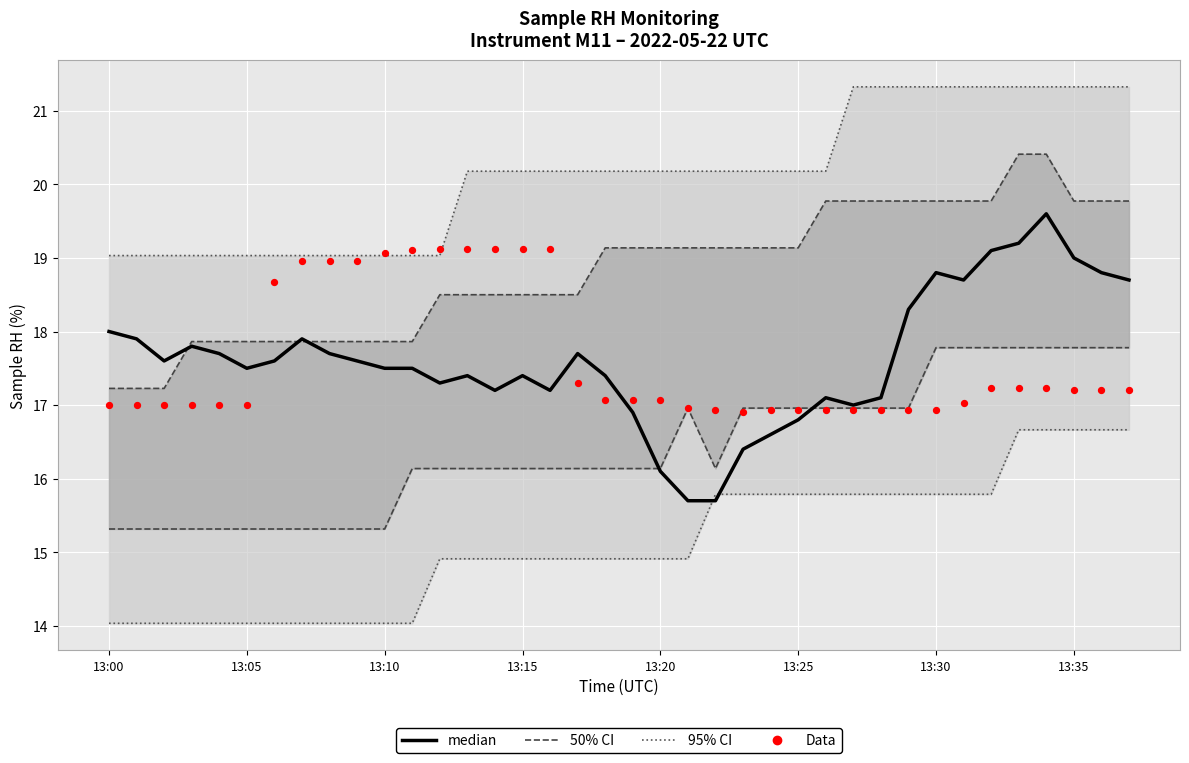

What is the total value across all series at 11?

73.5